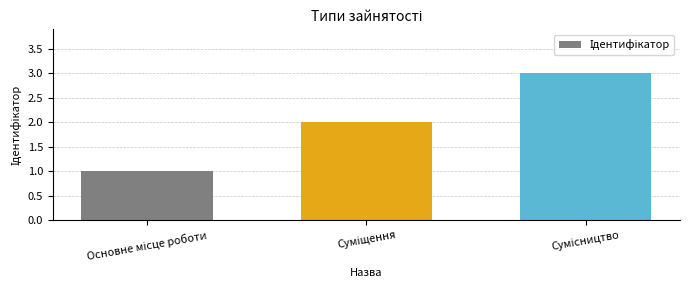

What is the sum of all values?

6